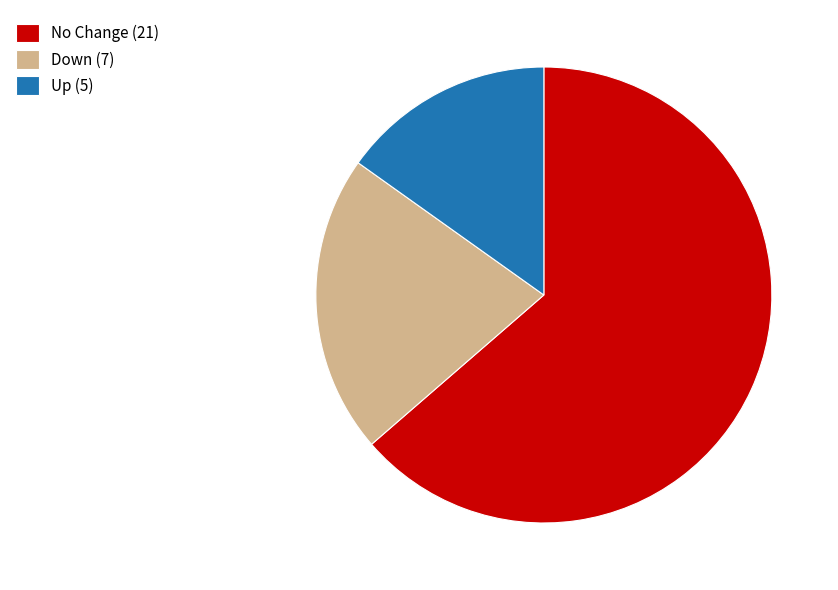

Rank the categories by value from highest to lowest.

No Change (21), Down (7), Up (5)